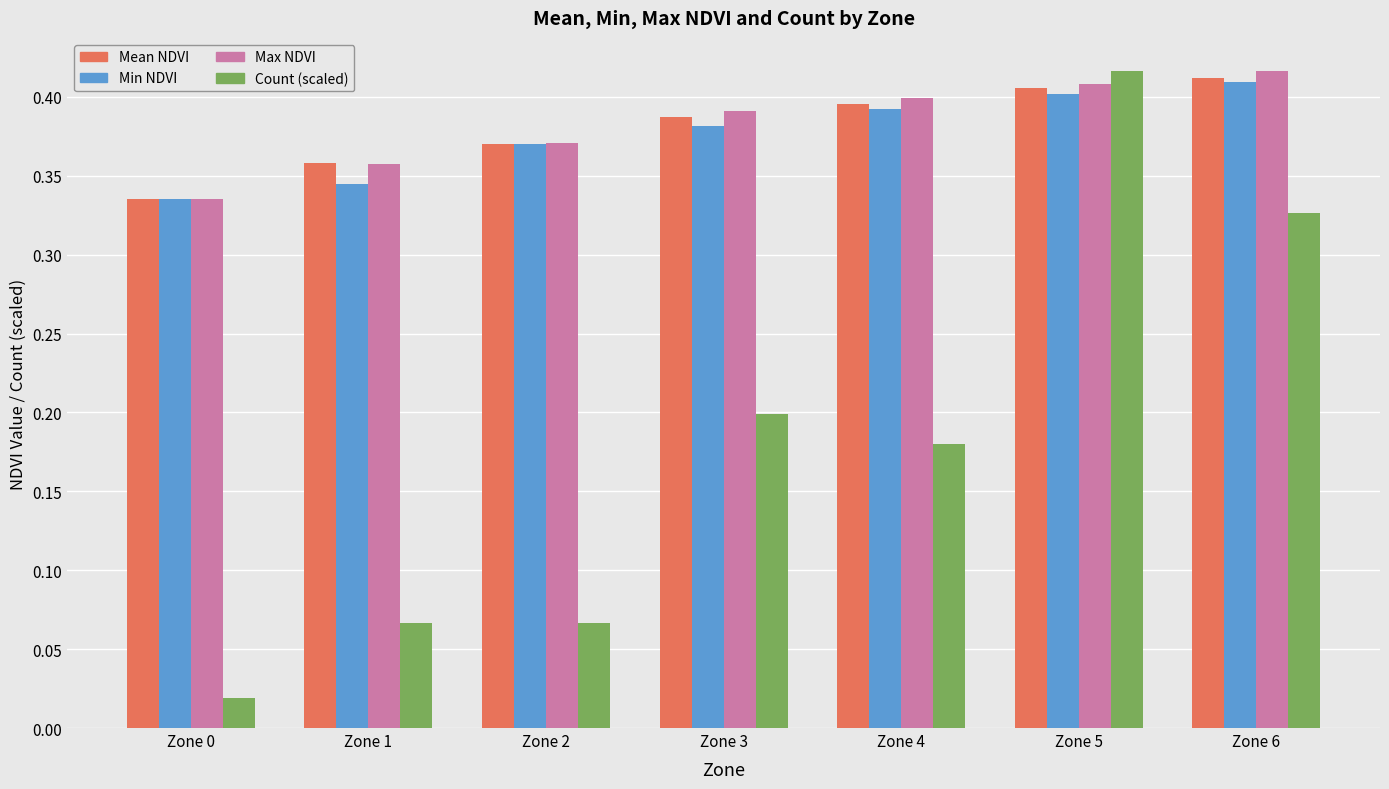

What is the sum of all Max NDVI values?

2.7